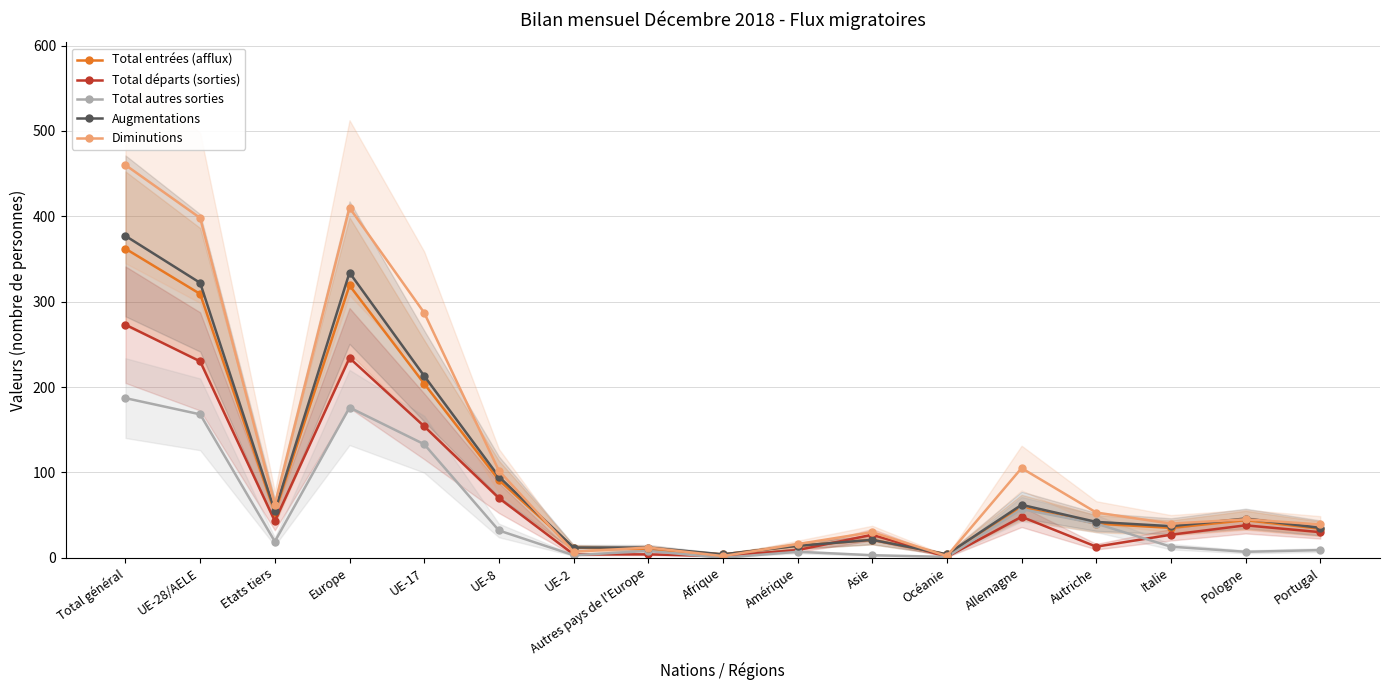

How many lines are shown in the chart?

5